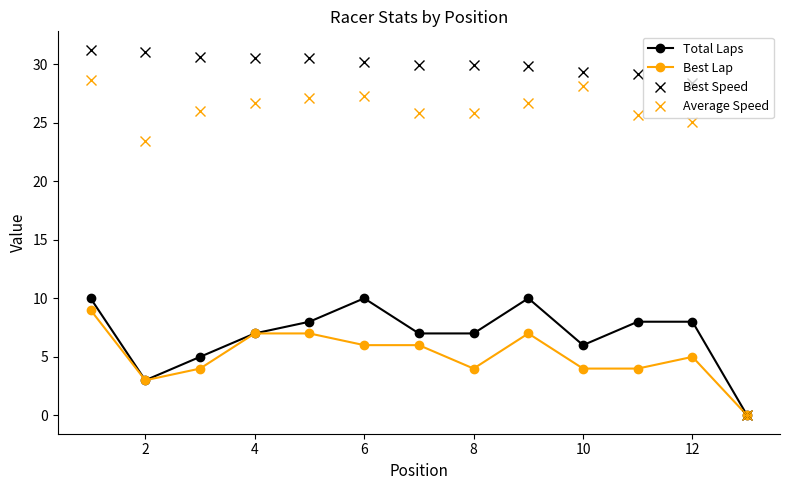

What is the highest value of the Average Speed series?

28.7